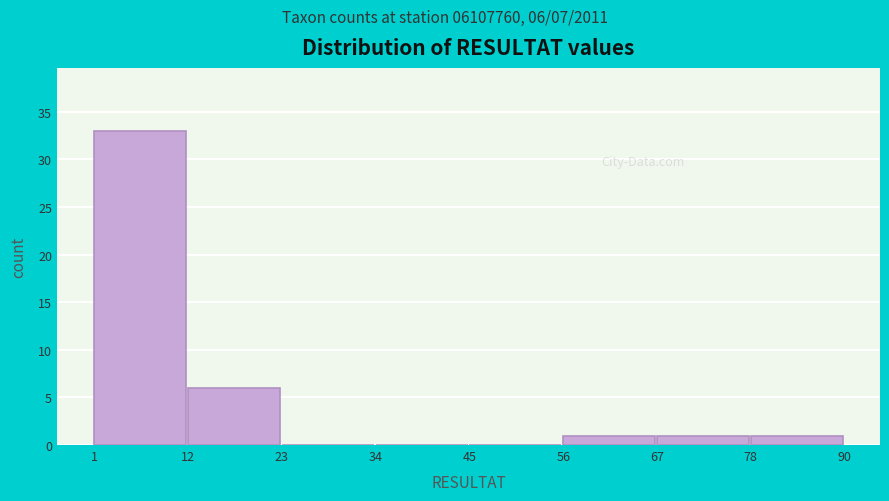

Which range on the x-axis has the tallest bar?

1 to 12